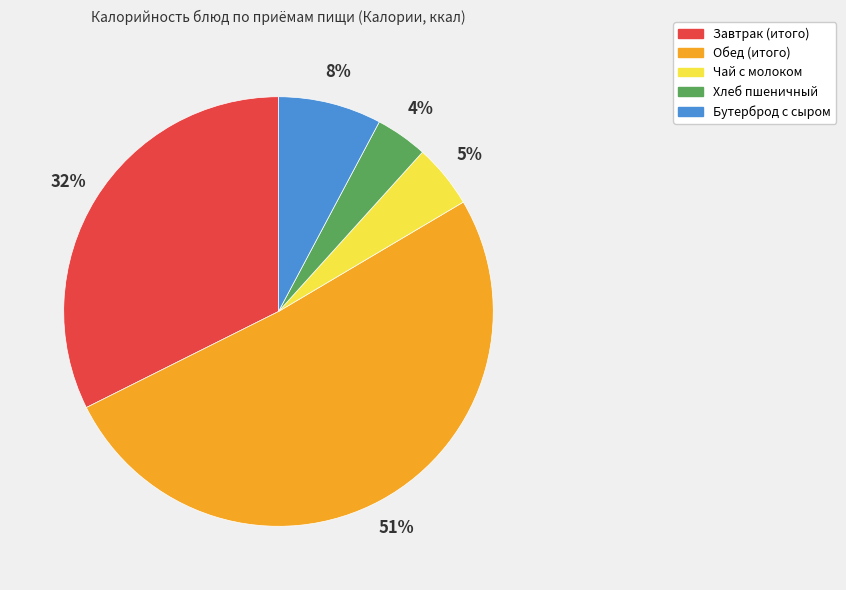

Combined, do Хлеб пшеничный and Бутерброд с сыром account for over 50%?

No